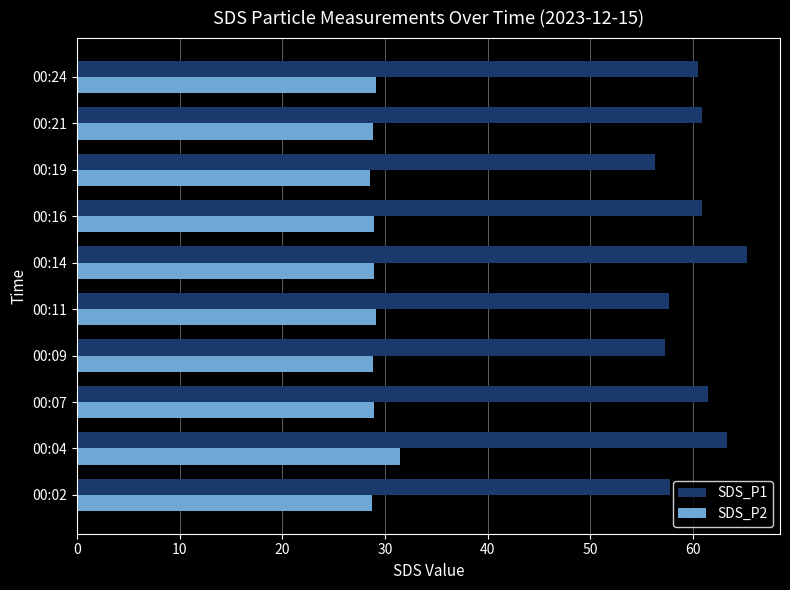

Which series has the largest total across all categories?

SDS_P1